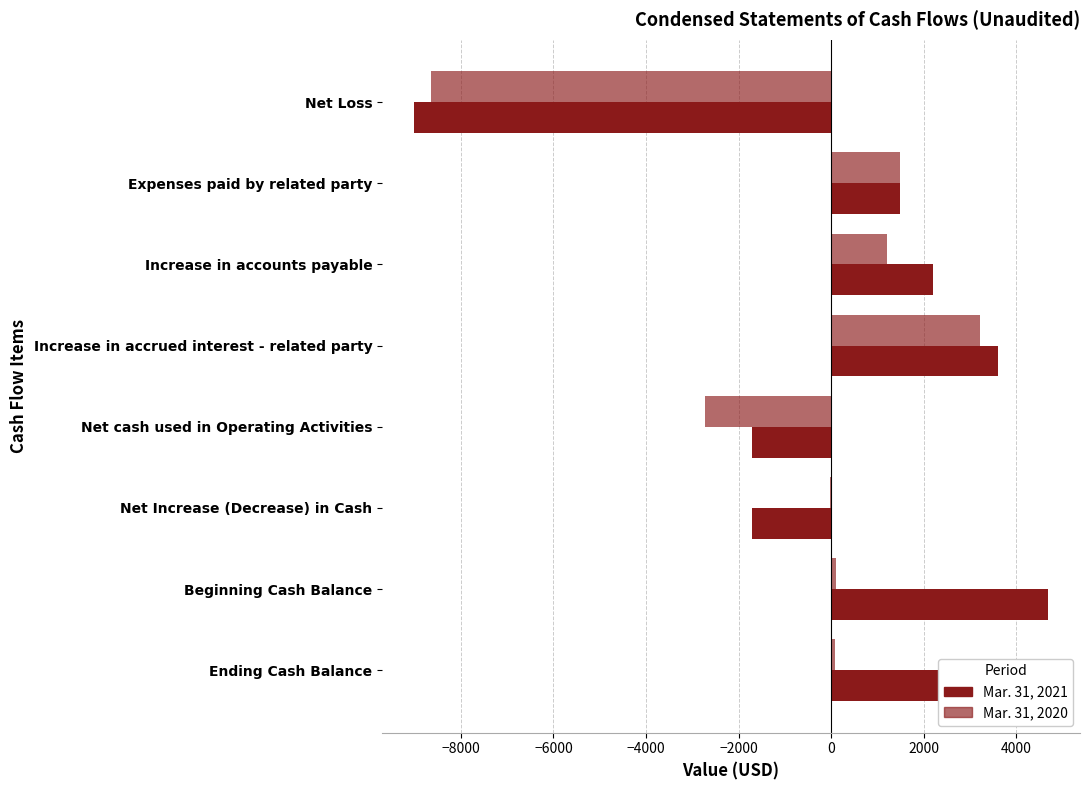

Reading right to left, what are all the values shown in this chart?

Mar. 31, 2021: 2986	4695	-1709	-1709	3610	2200	1500	-9019
Mar. 31, 2020: 81	105	-24	-2724	3218	1200	1500	-8642